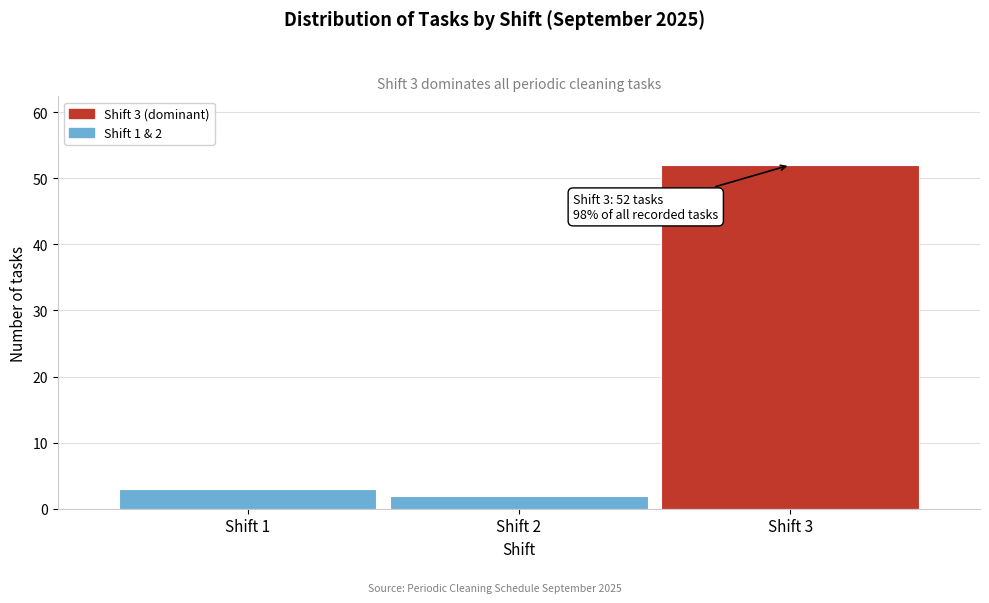

Over which range of the x-axis is the bar tallest?

2.5 to 3.5